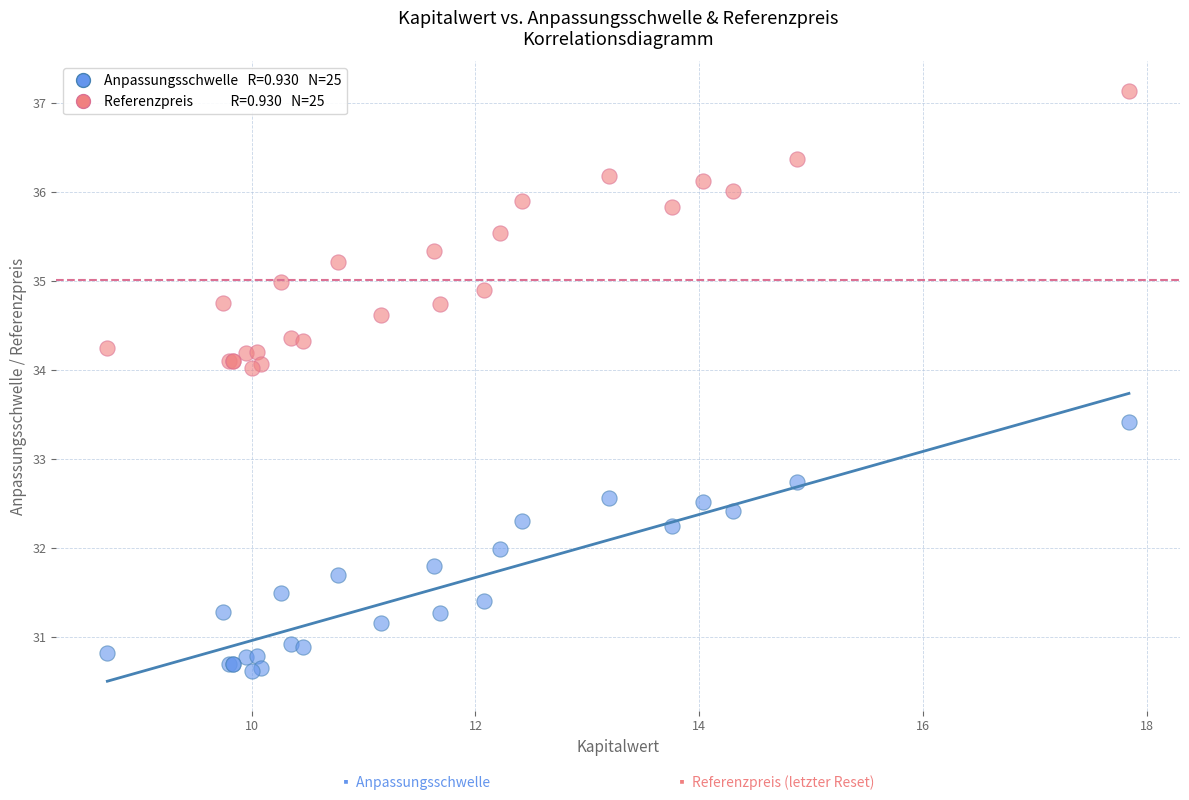

Across all series, what Y value is closest to 33?

32.7